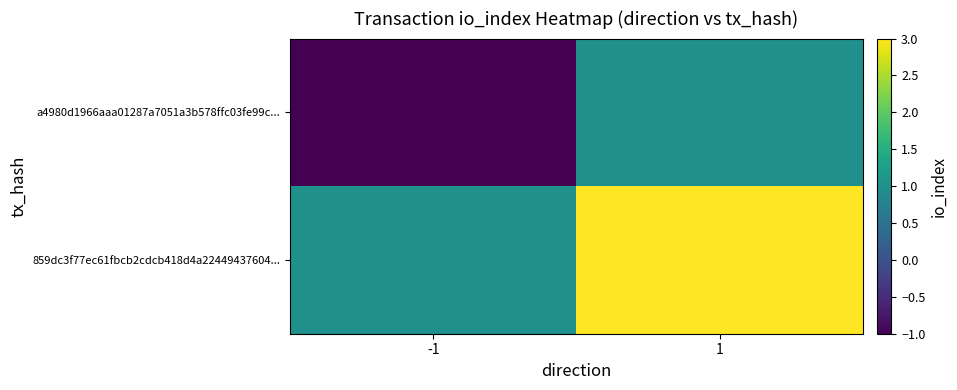

Reading left to right, transcribe all the data shown in this chart.

a4980d1966aaa01287a7051a3b578ffc03fe99c...: -1=-1	1=1
859dc3f77ec61fbcb2cdcb418d4a22449437604...: -1=1	1=3